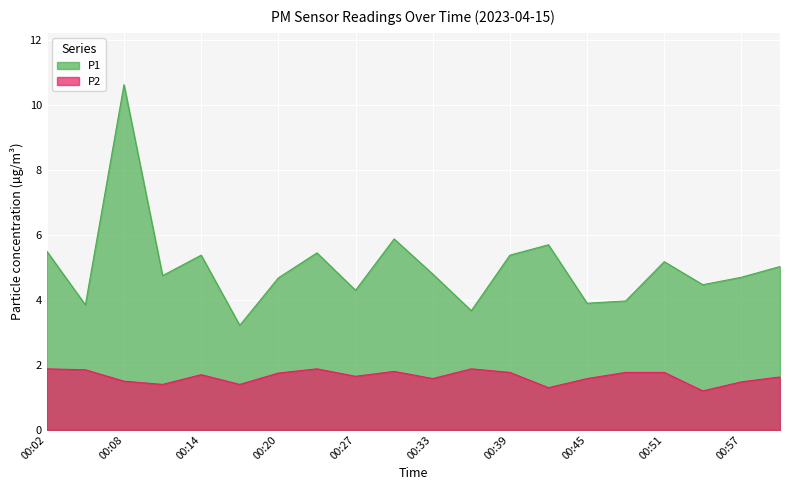

What is the average value of the P1 series?

5.0